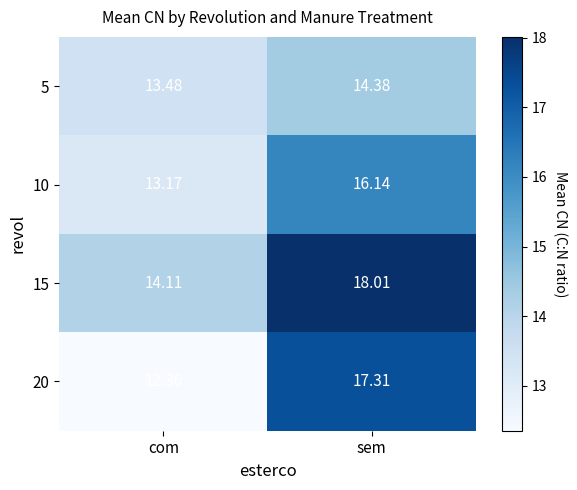

Where is 10 nearest to the value 14?

com